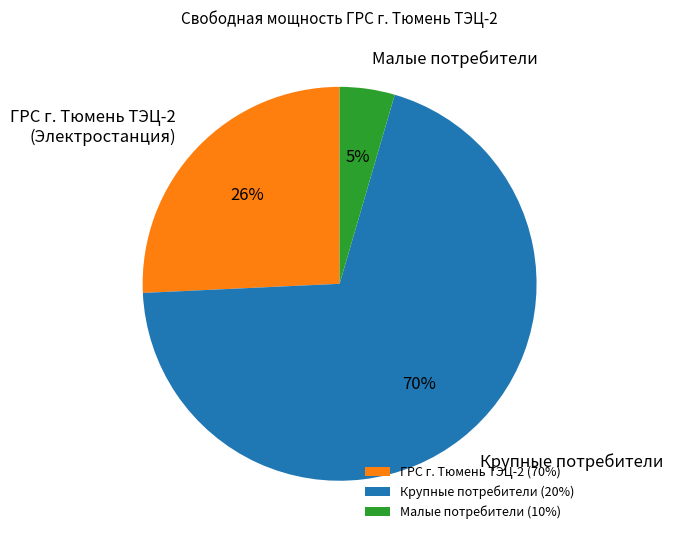

To the nearest percent, what percentage of the pie is ГРС г. Тюмень ТЭЦ-2 (Электростанция)?

26%